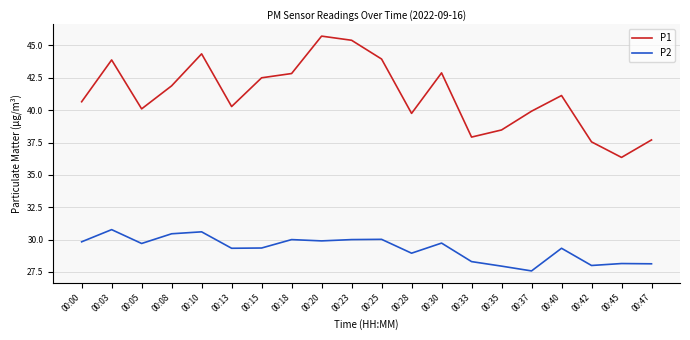

What is the difference between the maximum and minimum values in the P2 series?

3.2